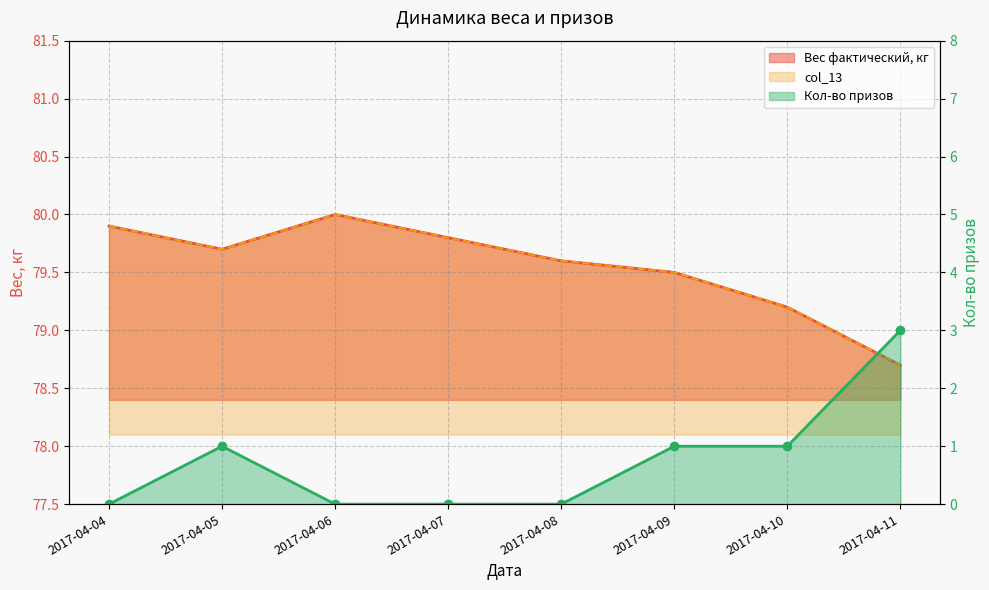

The value of col_13 at 2017-04-04 is 17.8. True or false?

False